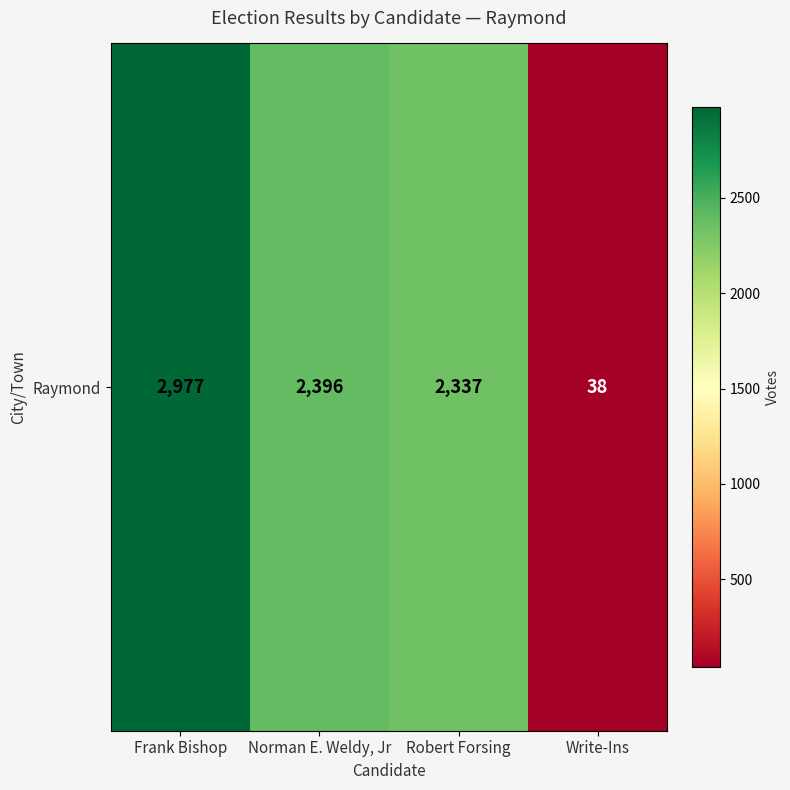

Reading left to right, what are all the values shown in this chart?

2977	2396	2337	38